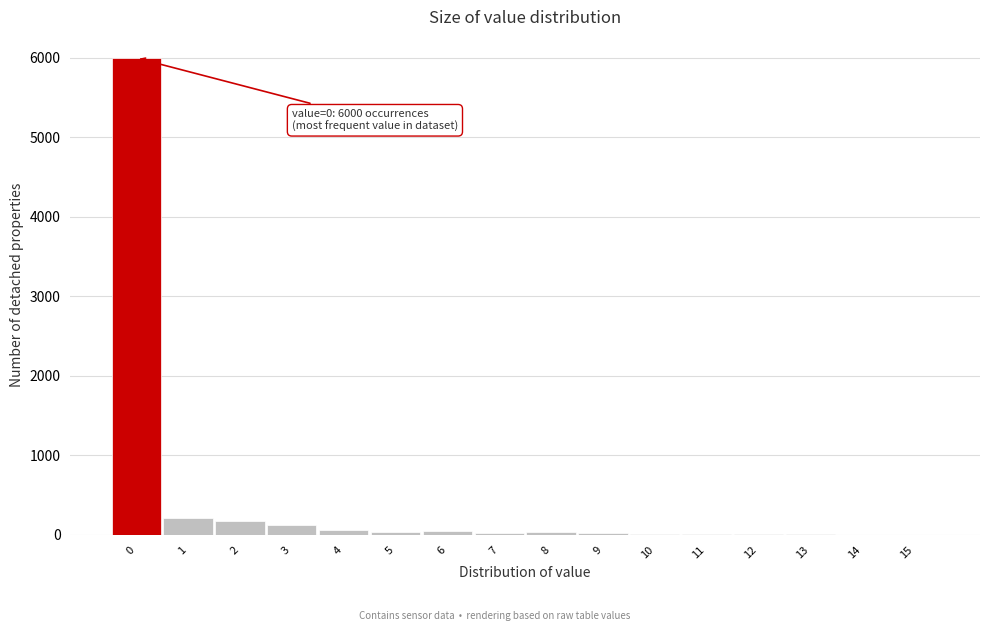

What is the maximum value shown in the chart?

6000